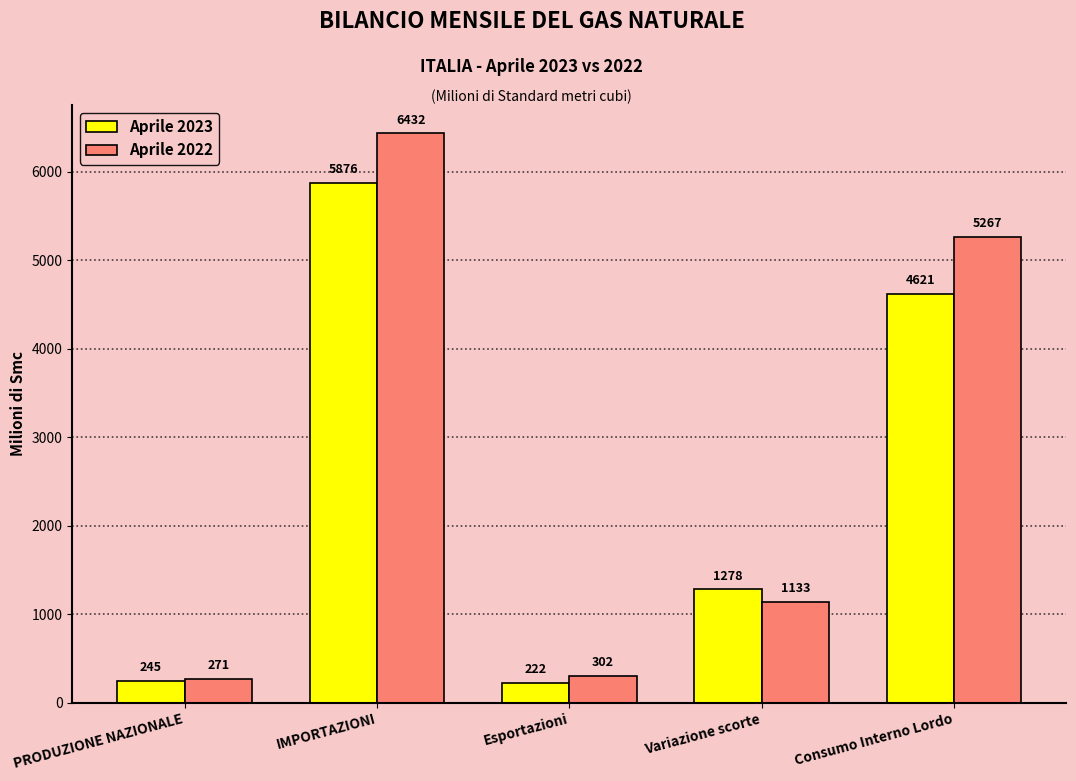

List the series in order of their overall mean, lowest first.

Aprile 2023, Aprile 2022